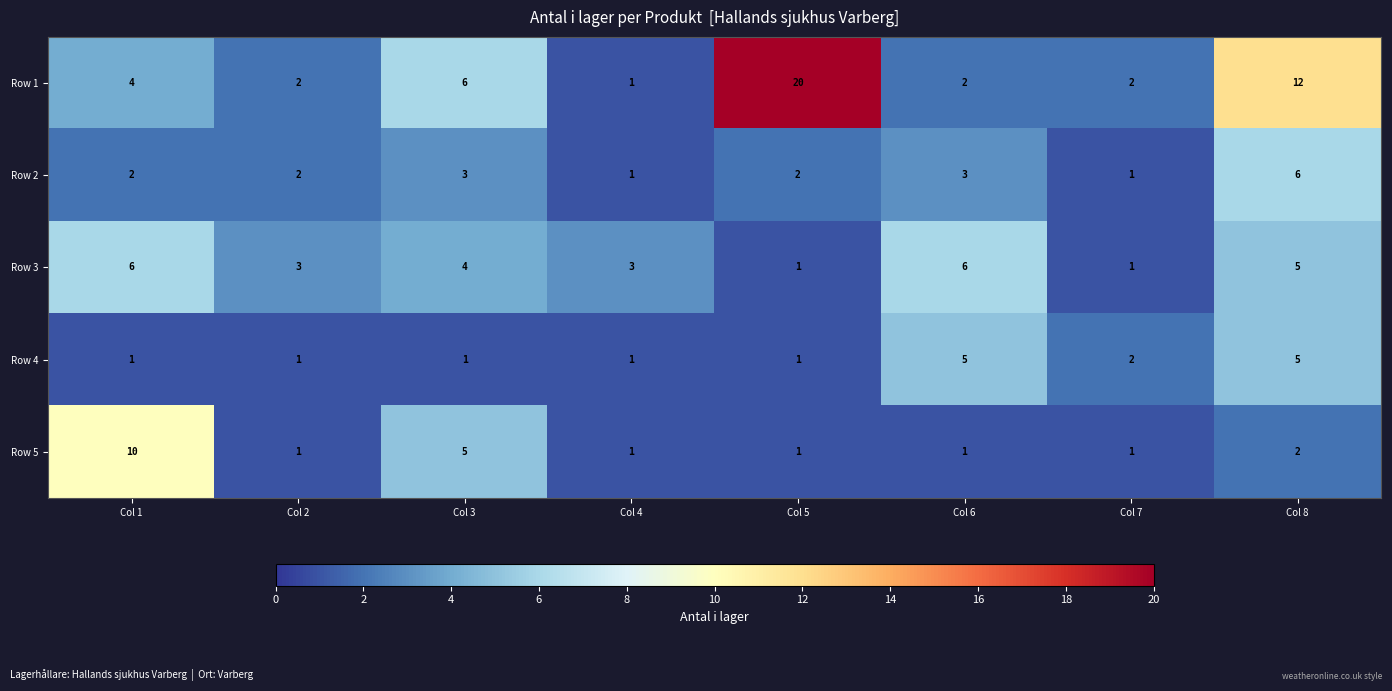

What is the highest value of the Row 5 series?

10